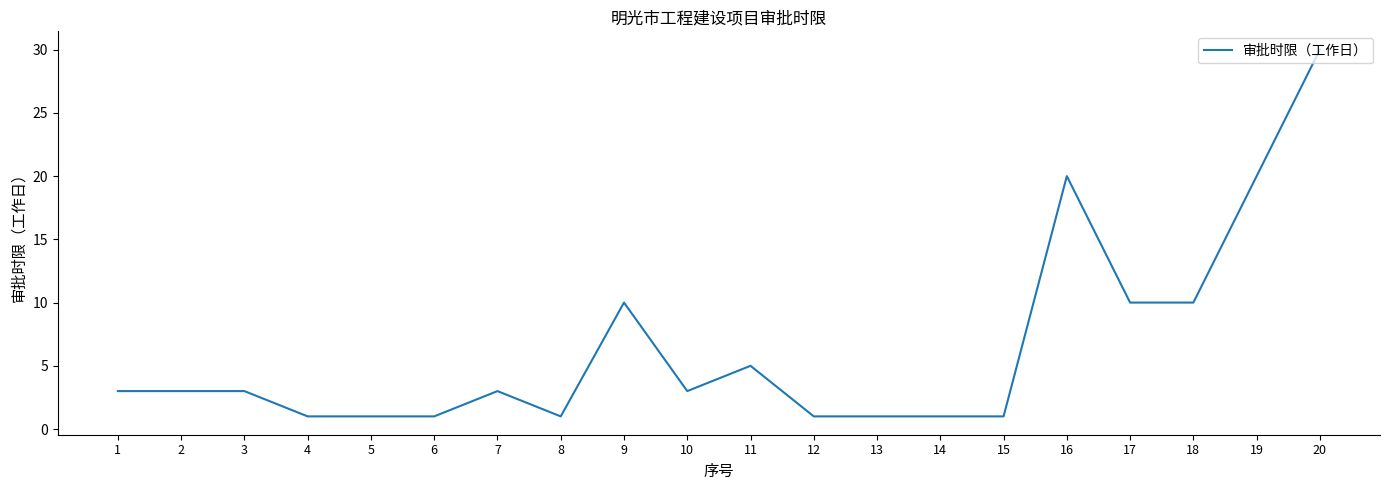

Is it true that the value at 10 is 4?

False